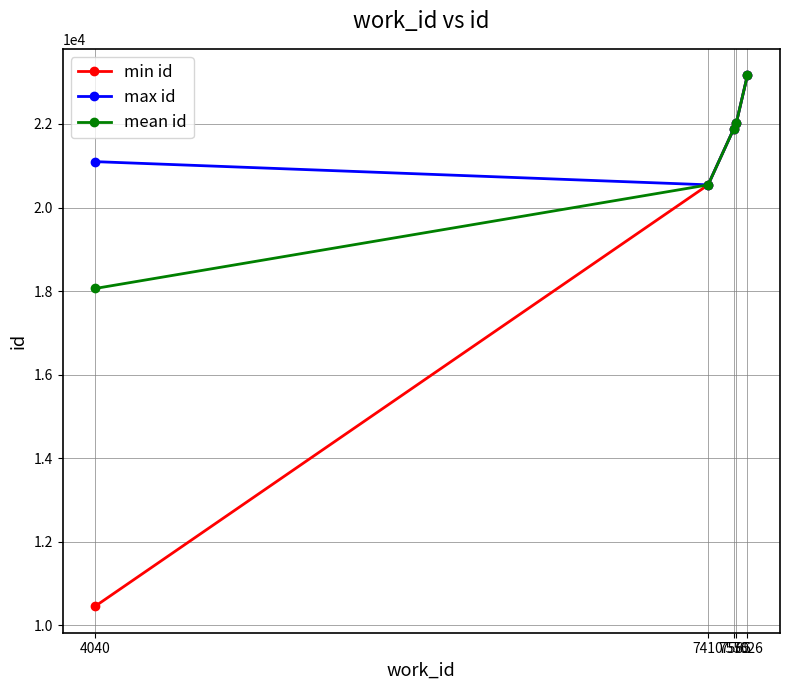

True or false: mean id has more than 1 interior local peaks.

False